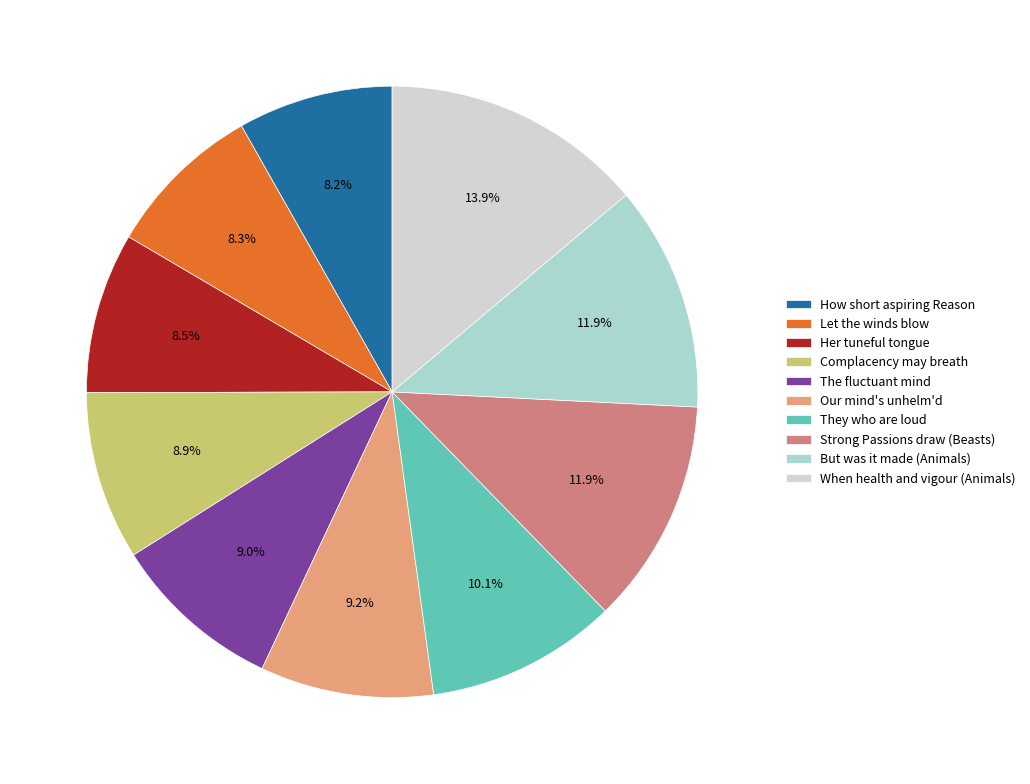

Does Our mind's unhelm'd account for over 50% of the chart?

No